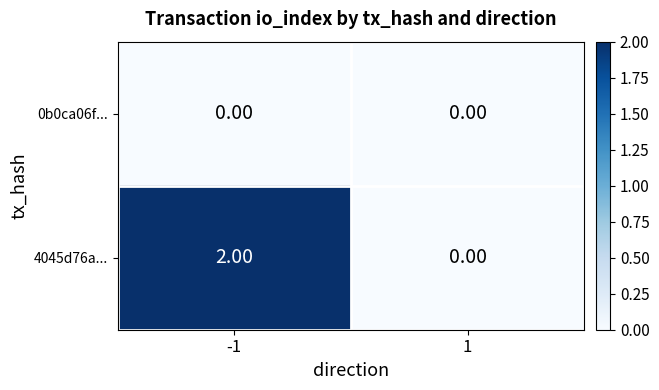

At which category is the sum across all series the highest?

-1